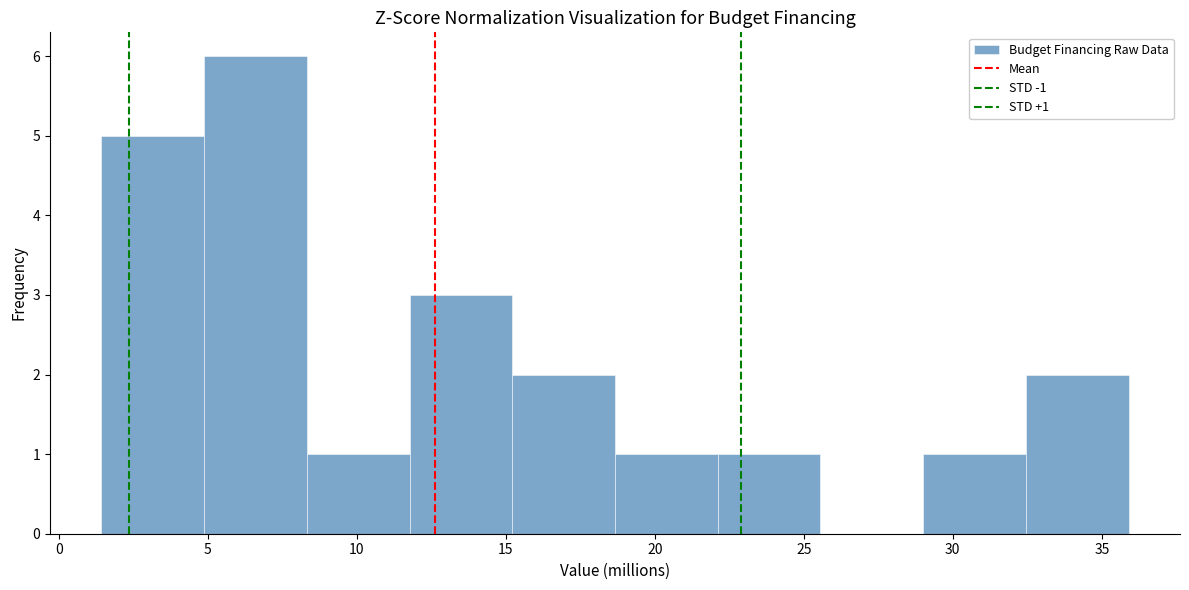

Which range on the x-axis has the tallest bar?

5.0 to 8.5